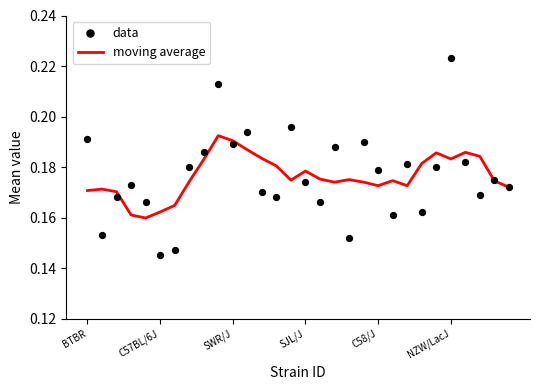

What is the total value across all series at BTBR?

0.4